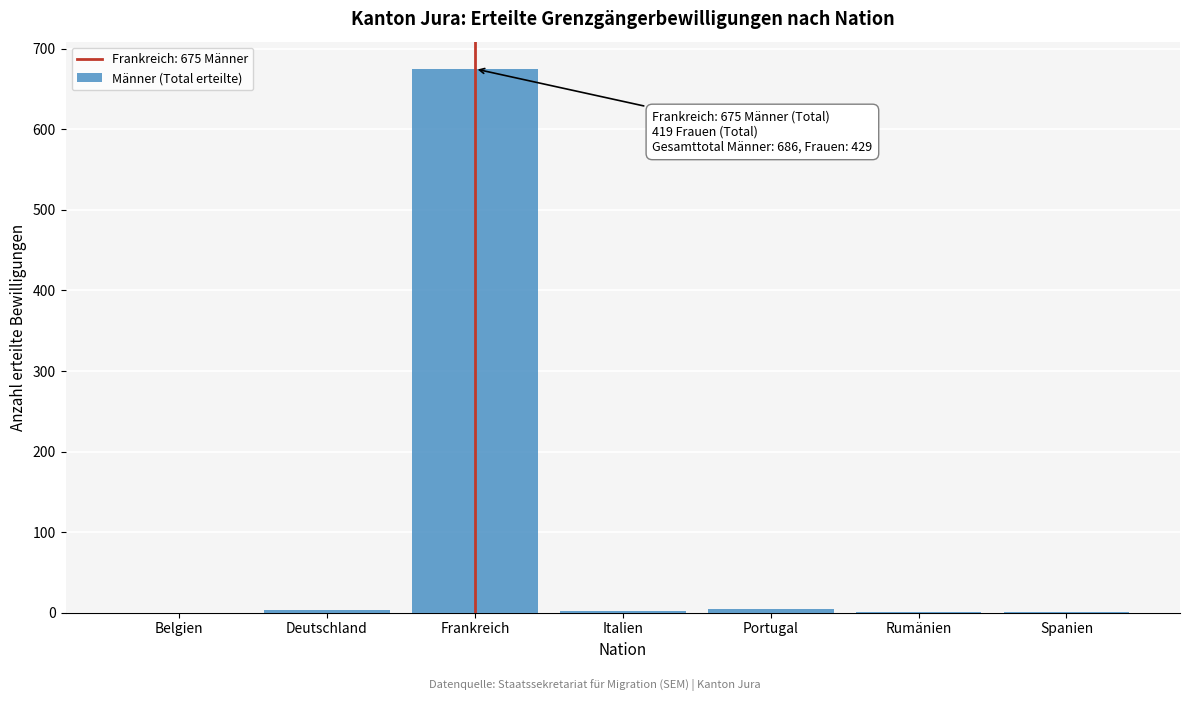

At which category does the chart reach its peak across all series?

Frankreich